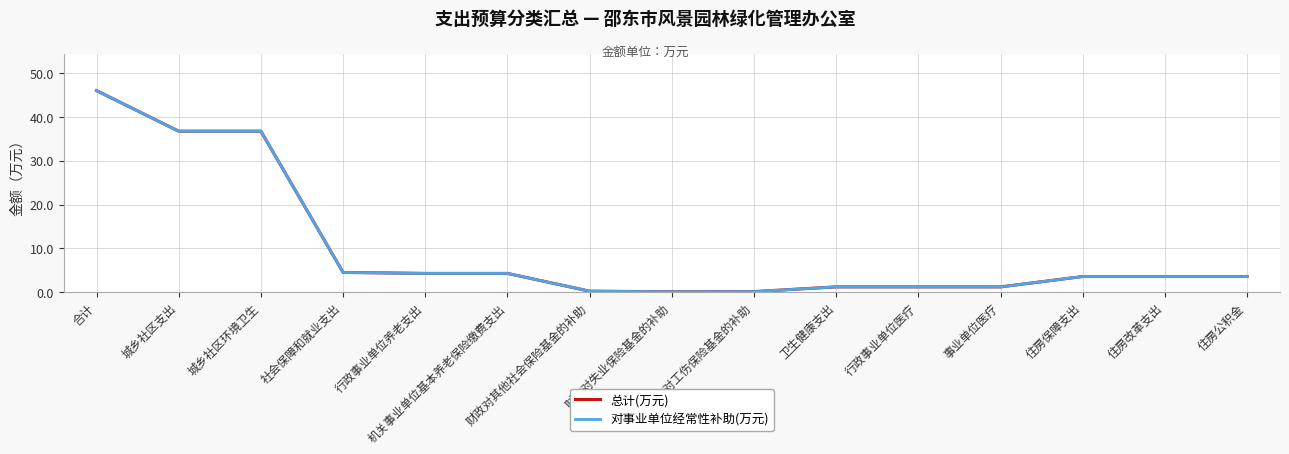

At which label does 对事业单位经常性补助(万元) reach its peak?

合计